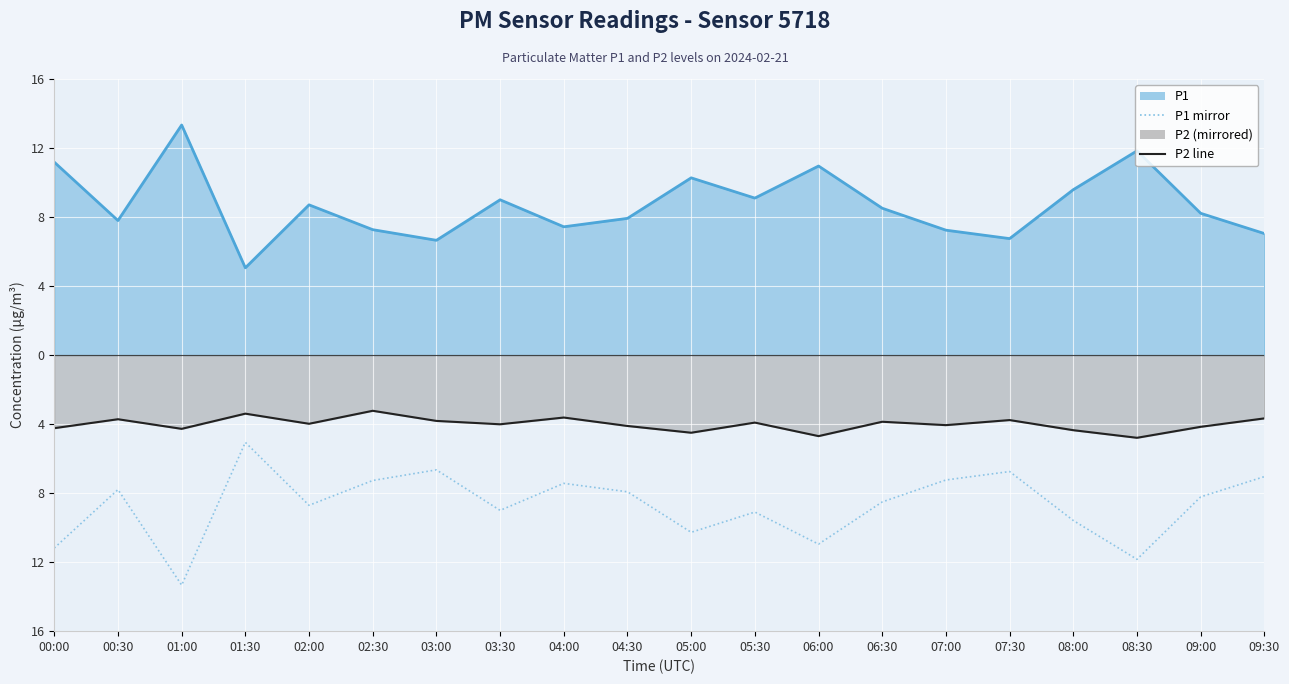

List the labels in order of P2 line (mirrored) value, smallest first.

08:30, 06:00, 05:00, 08:00, 01:00, 00:00, 09:00, 04:30, 07:00, 03:30, 02:00, 05:30, 06:30, 03:00, 07:30, 00:30, 09:30, 04:00, 01:30, 02:30